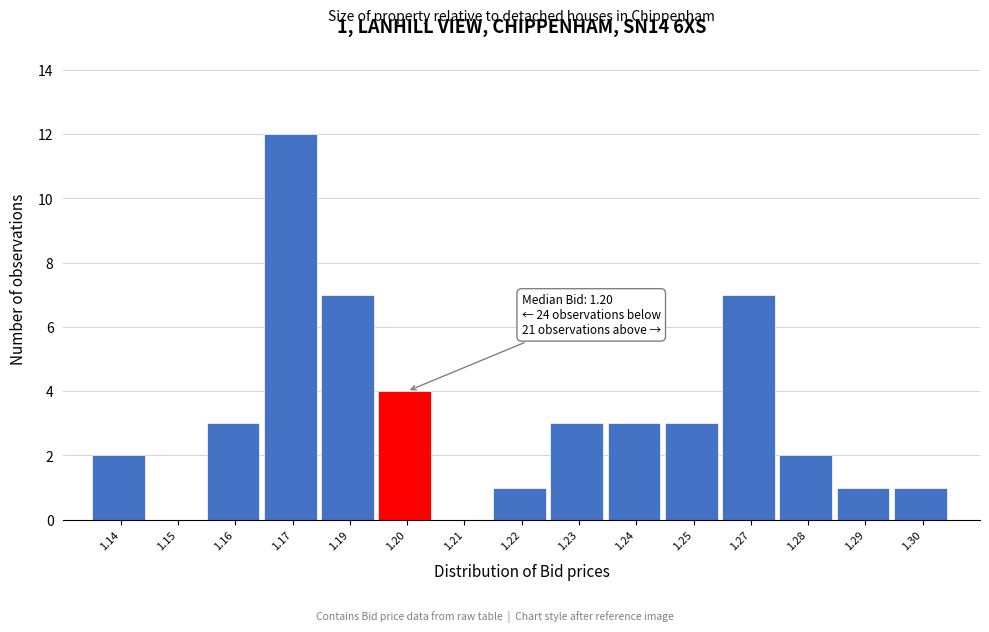

Reading left to right, what are all the values shown in this chart?

1.14=2	1.15=0	1.16=3	1.17=12	1.19=7	1.20=4	1.21=0	1.22=1	1.23=3	1.24=3	1.25=3	1.27=7	1.28=2	1.29=1	1.30=1